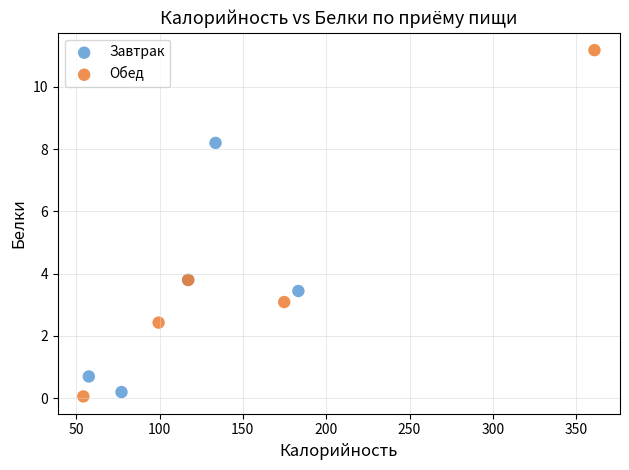

Which series reaches the maximum Y coordinate?

Обед